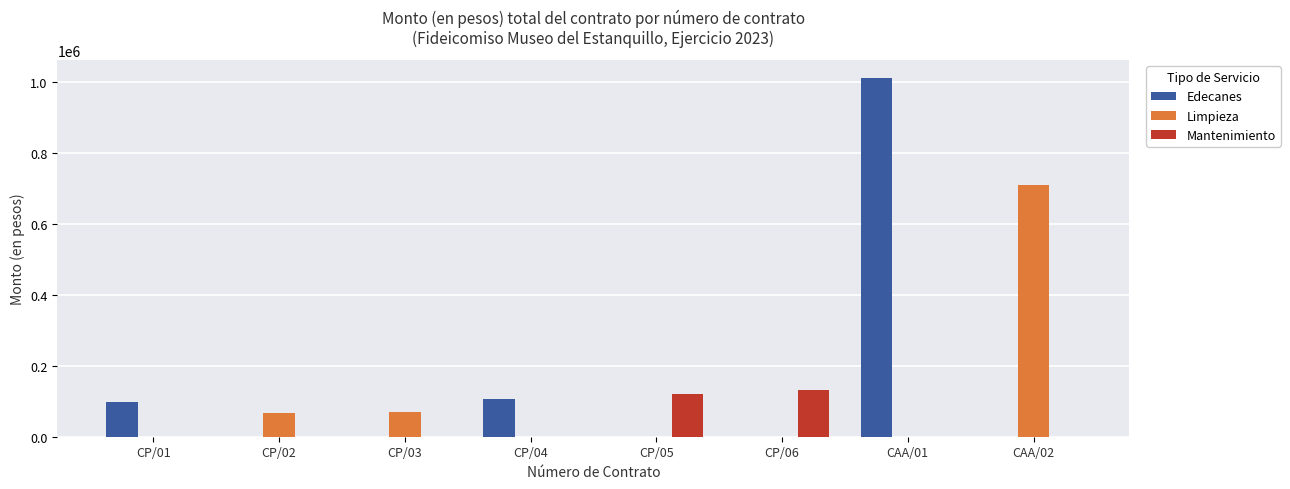

At which label does Limpieza reach its peak?

CAA/02